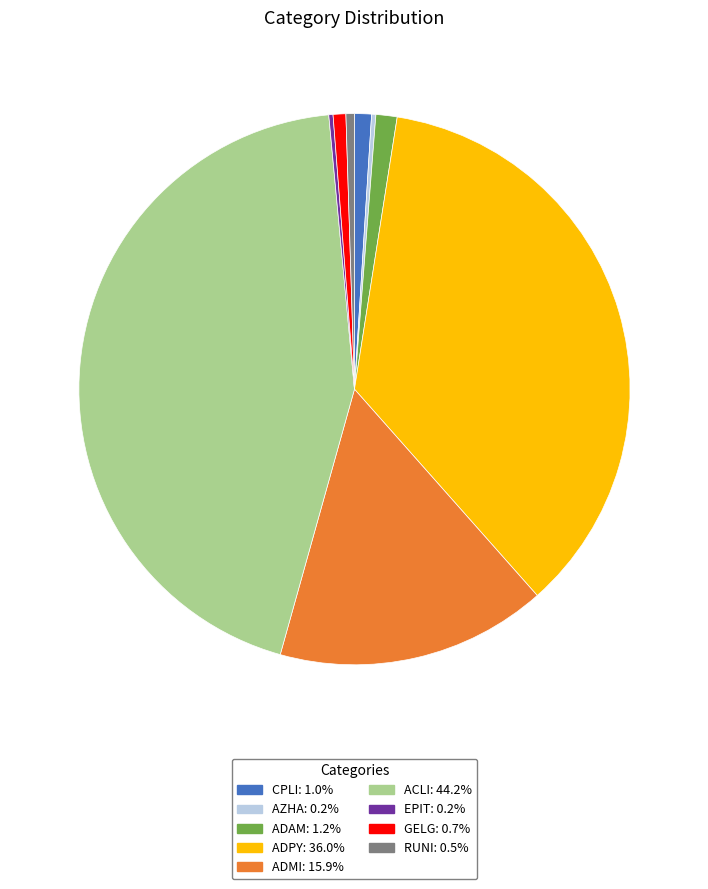

Is it true that ADAM is 1% of the pie?

True